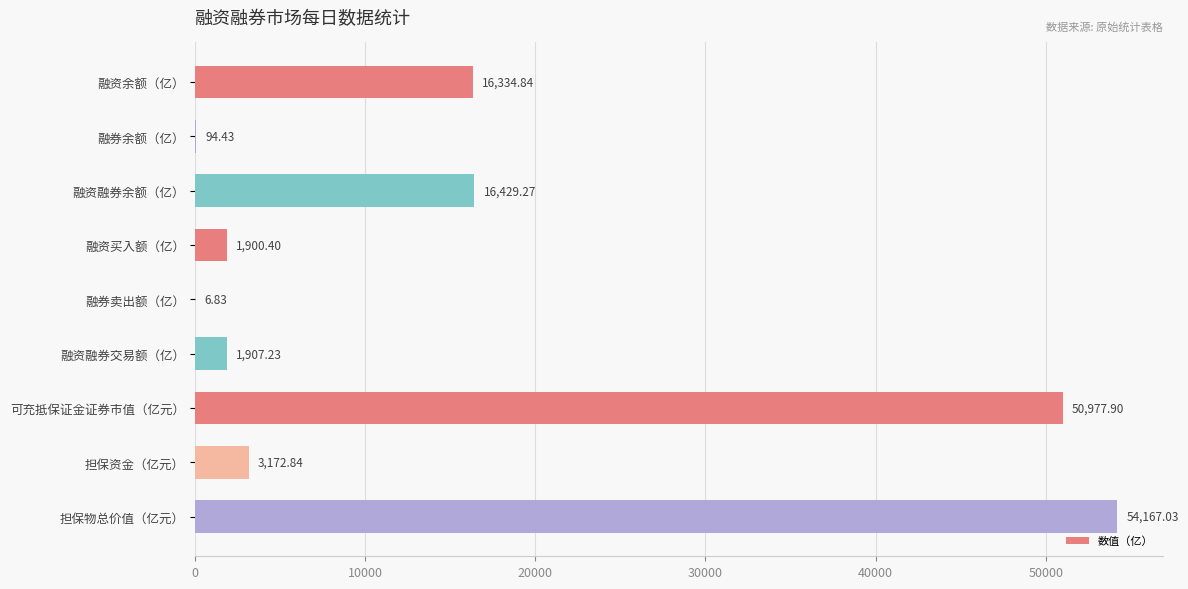

Which category has the highest value across all series?

担保物总价值（亿元）